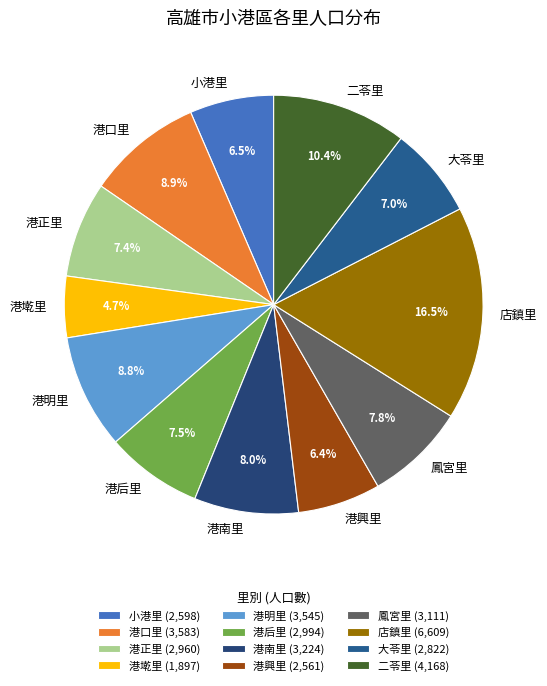

What percentage is the 港明里 slice, to the nearest percent?

9%